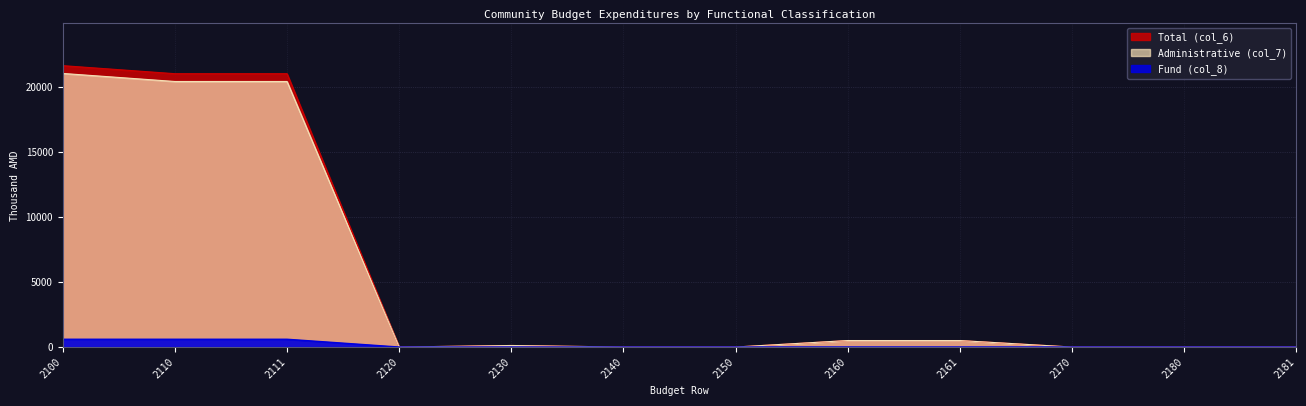

Reading left to right, extract all data points from this chart.

Total (col_6): 2100=21671	2110=21052	2111=21052	2120=0	2130=119	2140=0	2150=0	2160=500	2161=500	2170=0	2180=0	2181=0
Administrative (col_7): 2100=21071	2110=20452	2111=20452	2120=0	2130=119	2140=0	2150=0	2160=500	2161=500	2170=0	2180=0	2181=0
Fund (col_8): 2100=600	2110=600	2111=600	2120=0	2130=0	2140=0	2150=0	2160=0	2161=0	2170=0	2180=0	2181=0